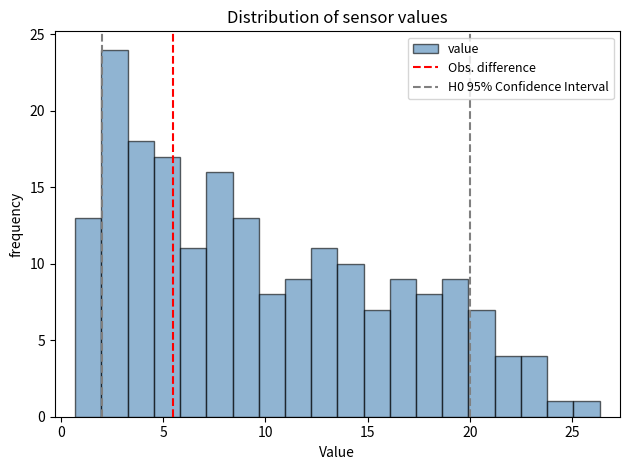

Read against the x-axis, roughly where is the centre of the tallest bar?

2.5